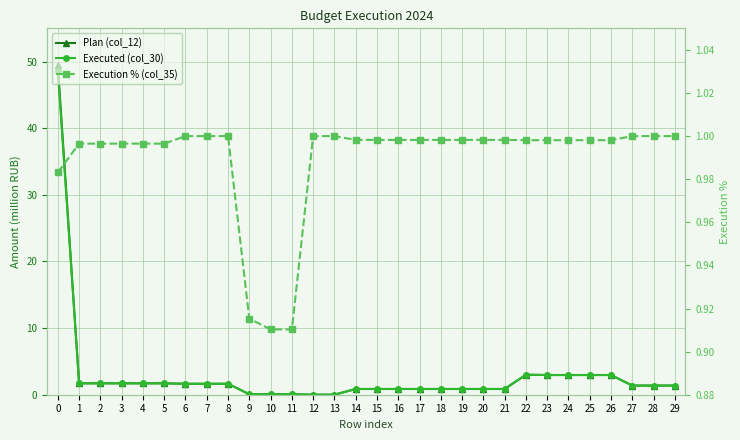

How many values in the Plan (col_12) series are below 1?

13